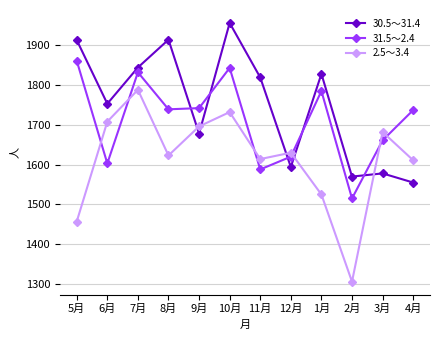

At which category is the sum across all series the highest?

10月